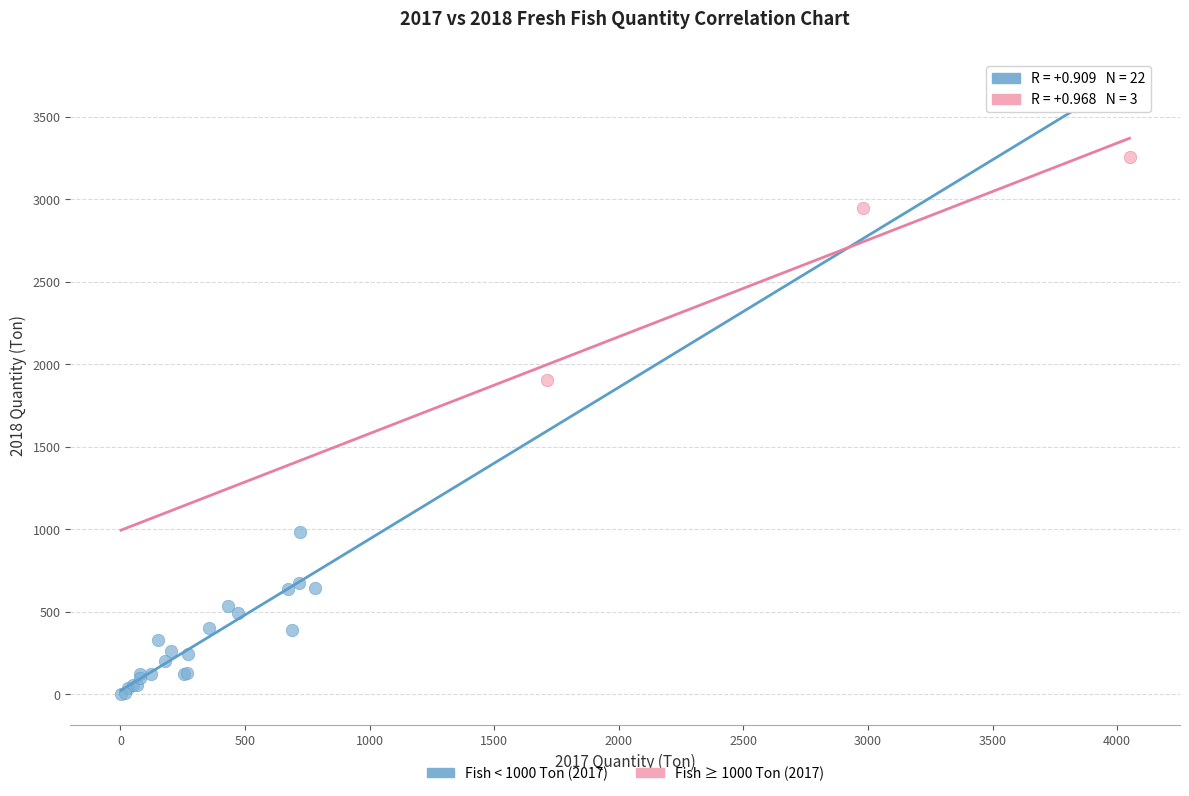

Which series has the largest Y range (max minus min)?

Fish ≥ 1000 Ton (2017)